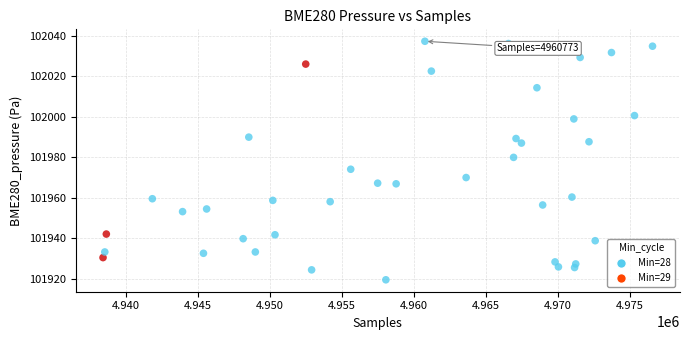

What Y value in the scatter plot is closest to 101978?

101980.0